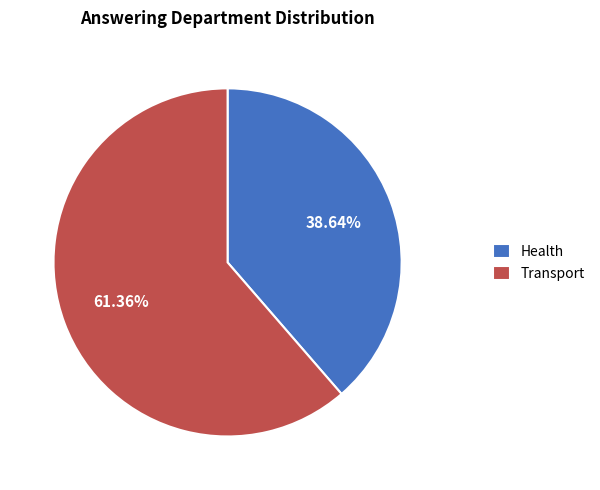

True or false: Transport accounts for 61% of the total.

True